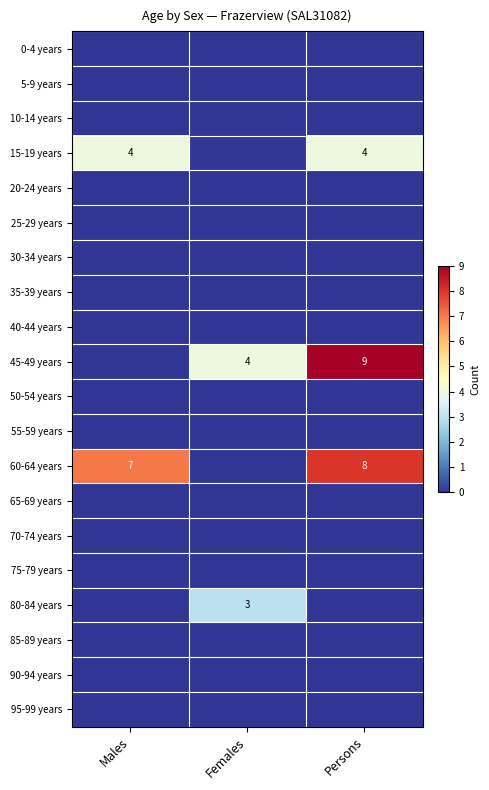

The value of 15-19 years at Persons is 4. True or false?

True